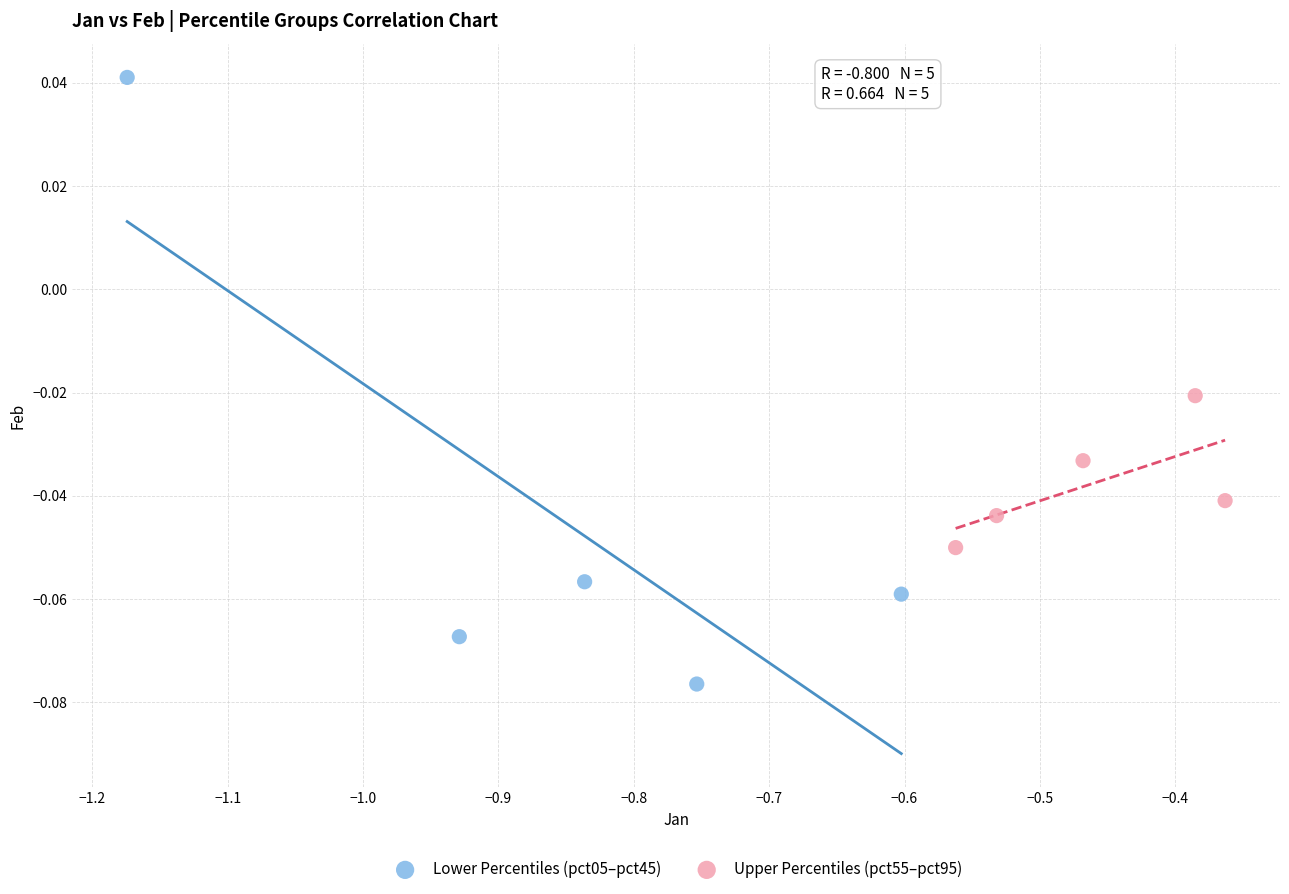

Which series has the largest Y range (max minus min)?

Lower Percentiles (pct05–pct45)